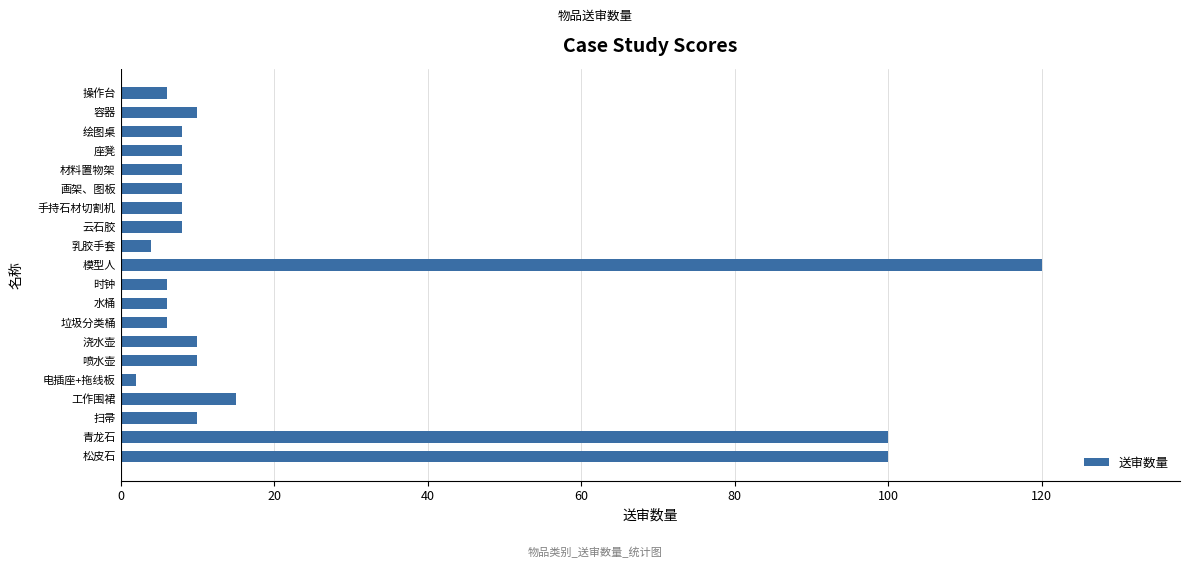

What is the average value?

23